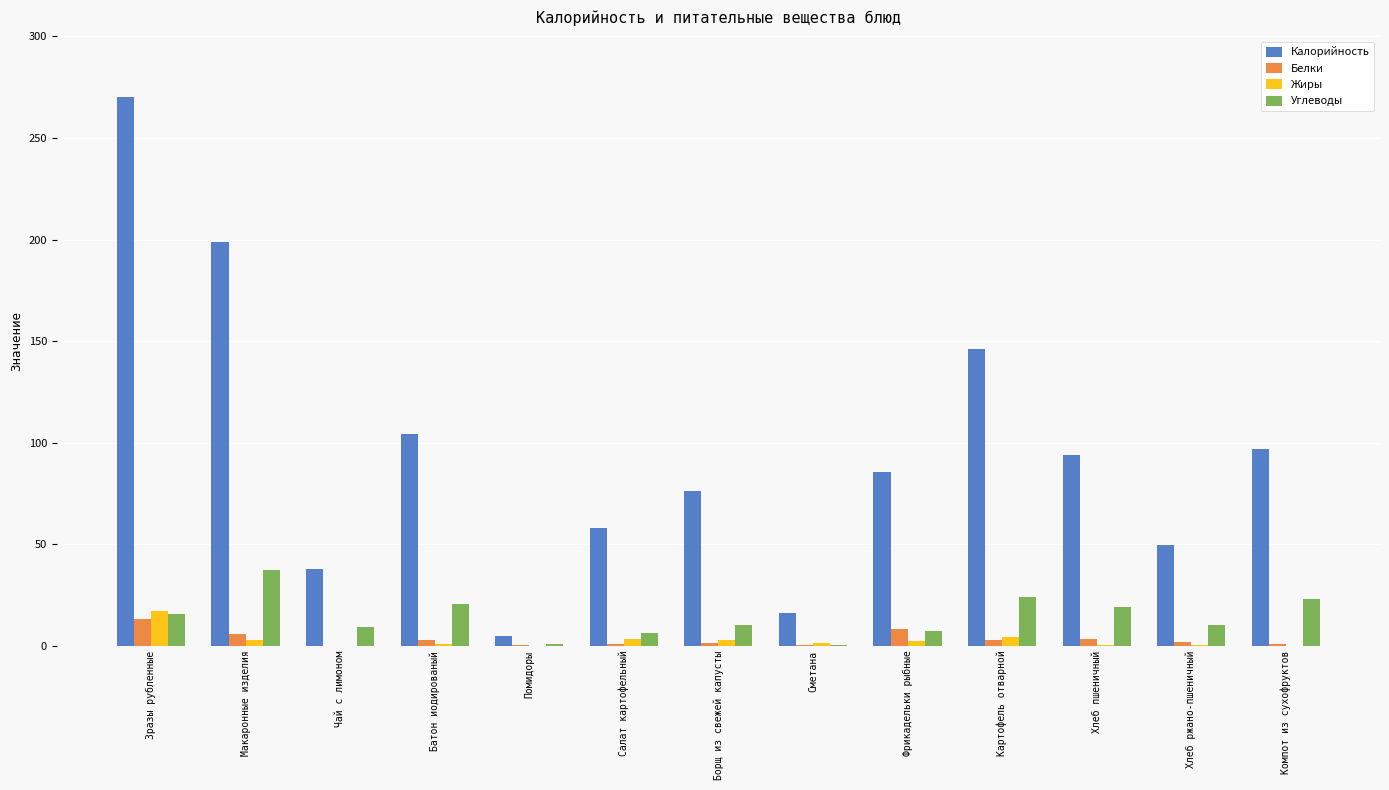

Which series has the largest range (max minus min)?

Калорийность